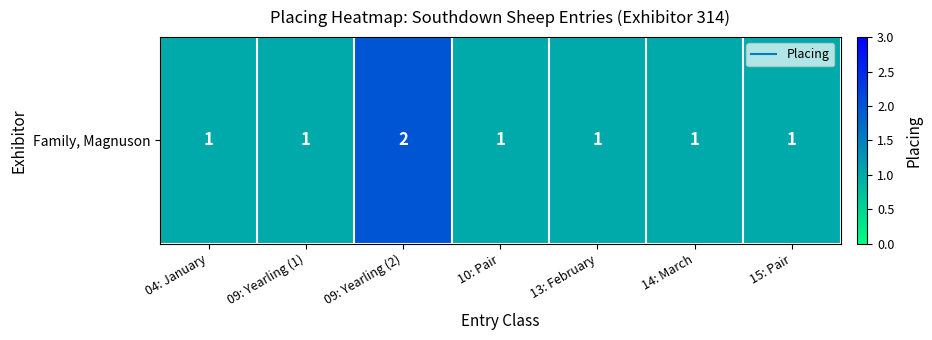

Approximately how many times larger is the value at 04: January compared to 09: Yearling (1)?

1.0